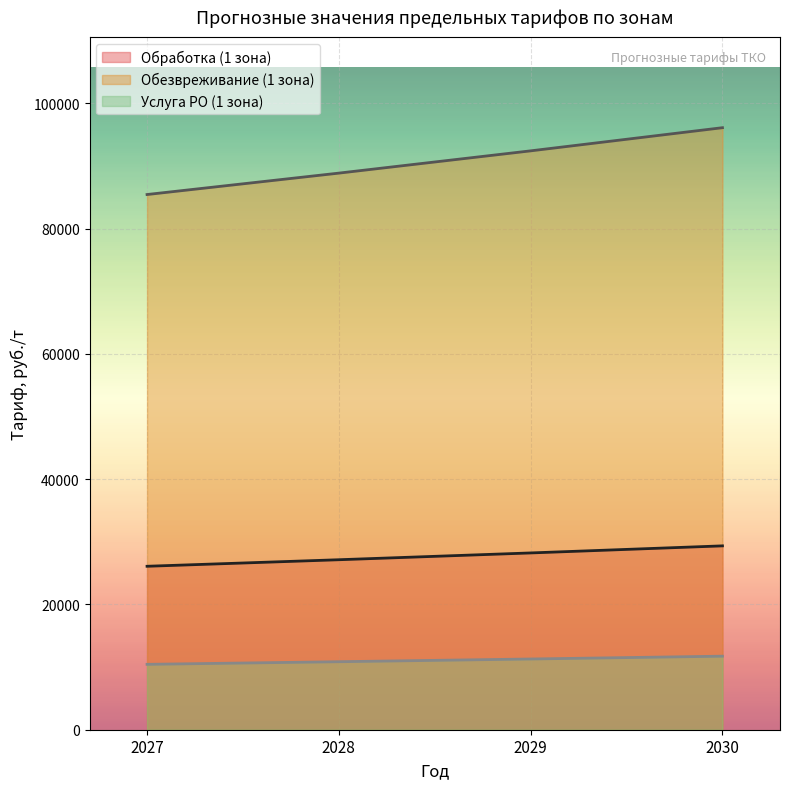

True or false: Обезвреживание (1 зона) and Услуга РО (1 зона) cross at least once.

False